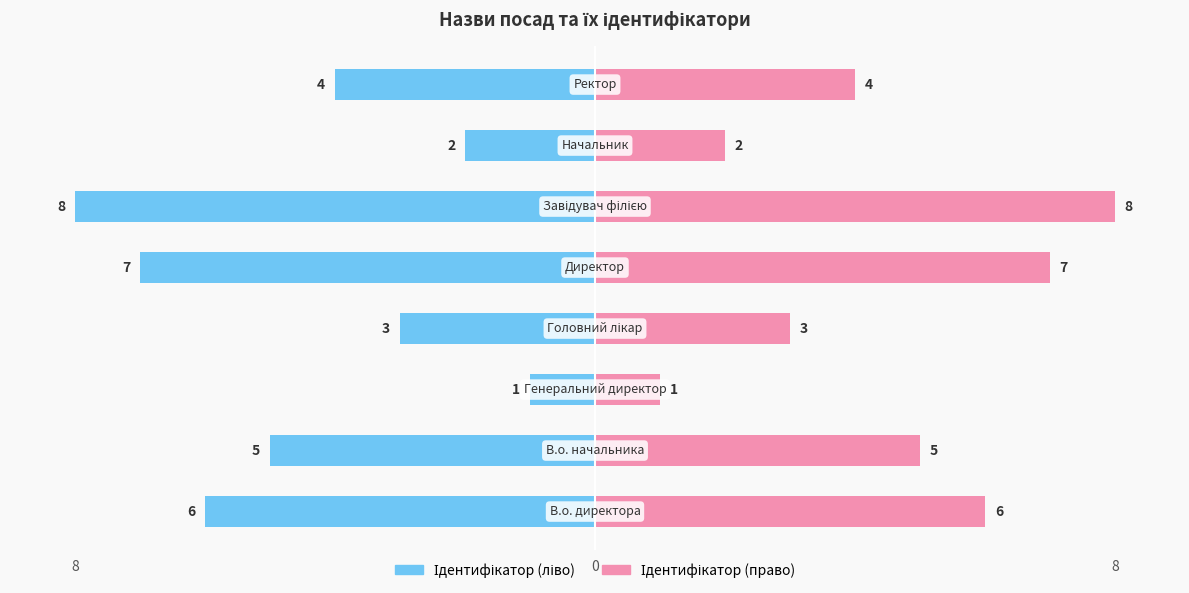

Rank the series by their maximum value, from highest to lowest.

Ідентифікатор (право), Ідентифікатор (ліво)